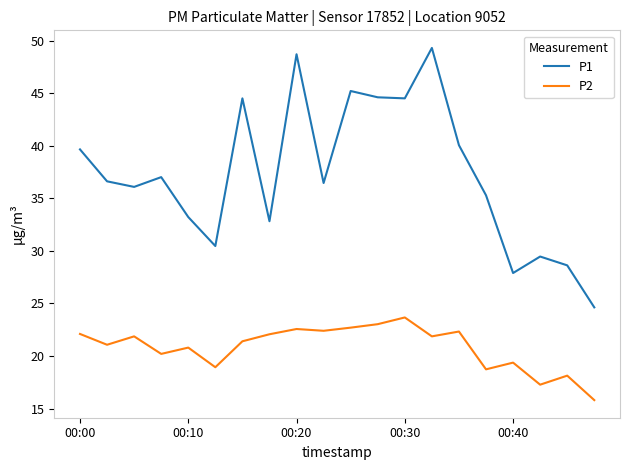

How many distinct data groups are displayed?

2